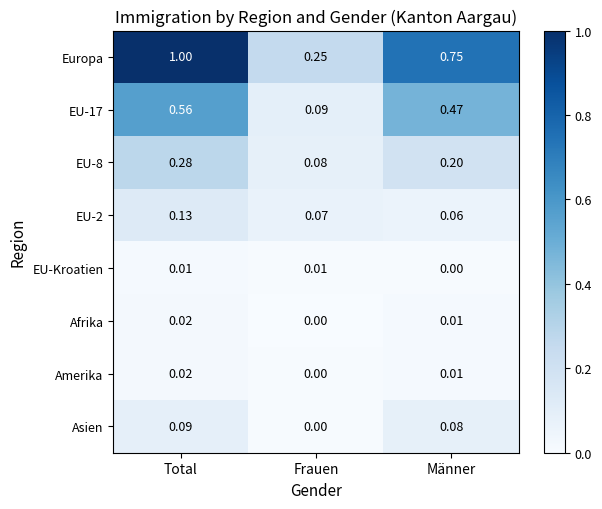

Is the value of Afrika at Männer greater than the value of EU-8 at Total?

No